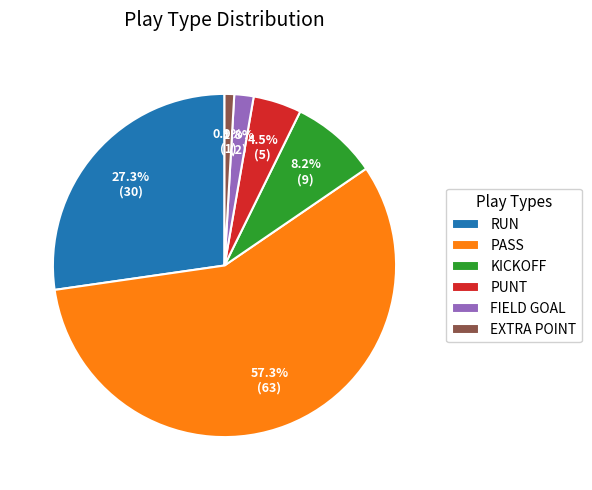

Rank the categories by value from lowest to highest.

EXTRA POINT, FIELD GOAL, PUNT, KICKOFF, RUN, PASS